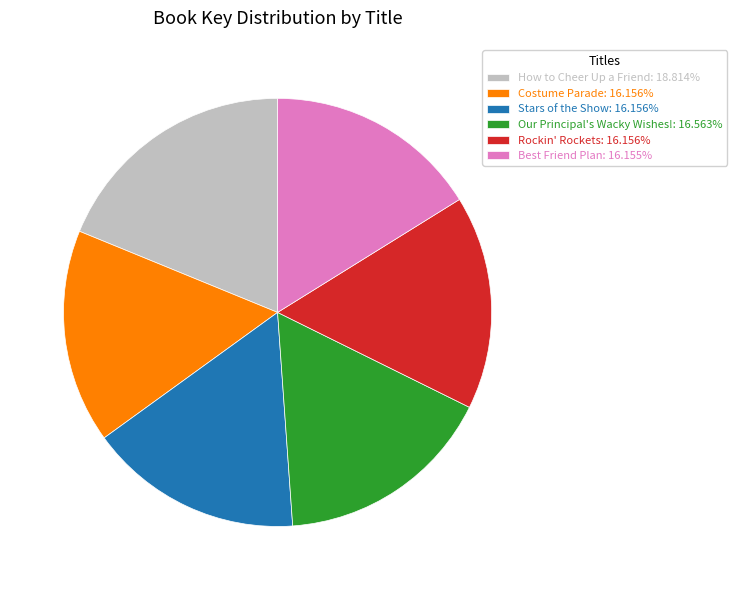

How many slices are in this pie chart?

6